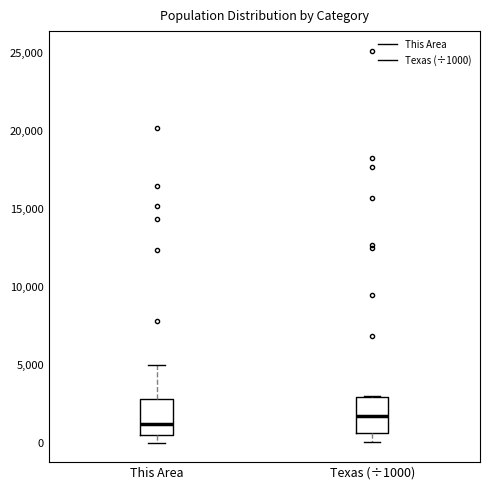

Which box's median line is the lowest?

This Area